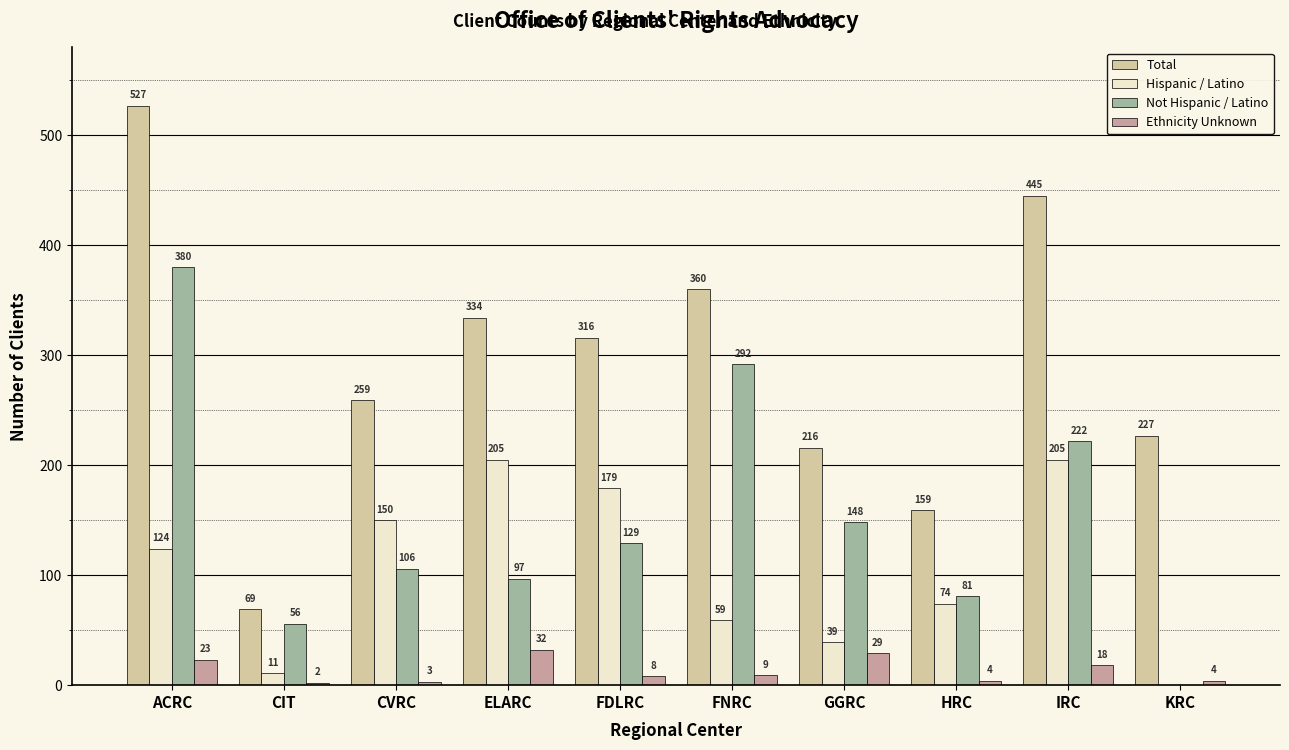

Which series changed the most between ACRC and FDLRC?

Not Hispanic / Latino